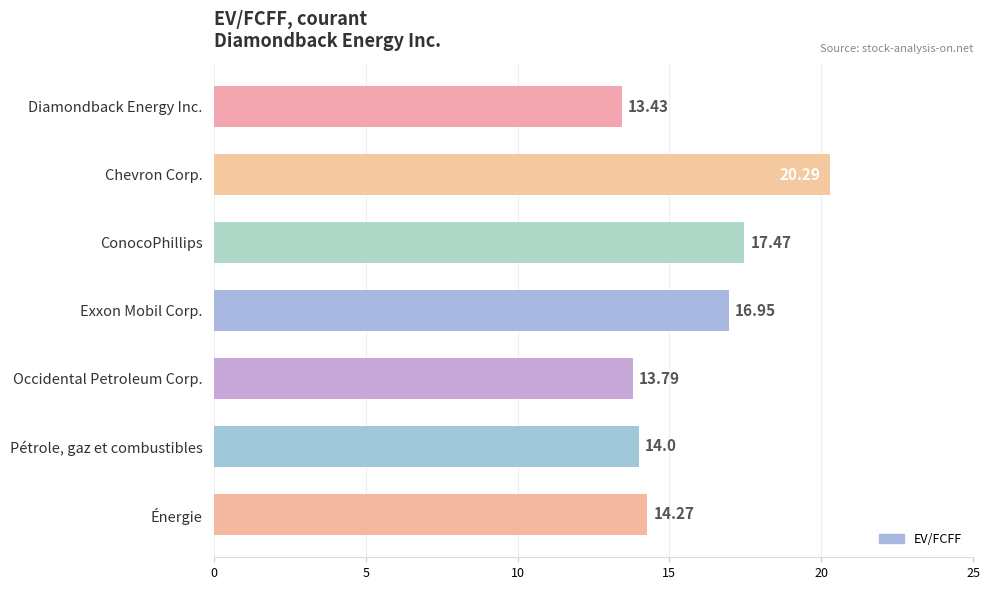

What value does the data have at Diamondback Energy Inc.?

13.4